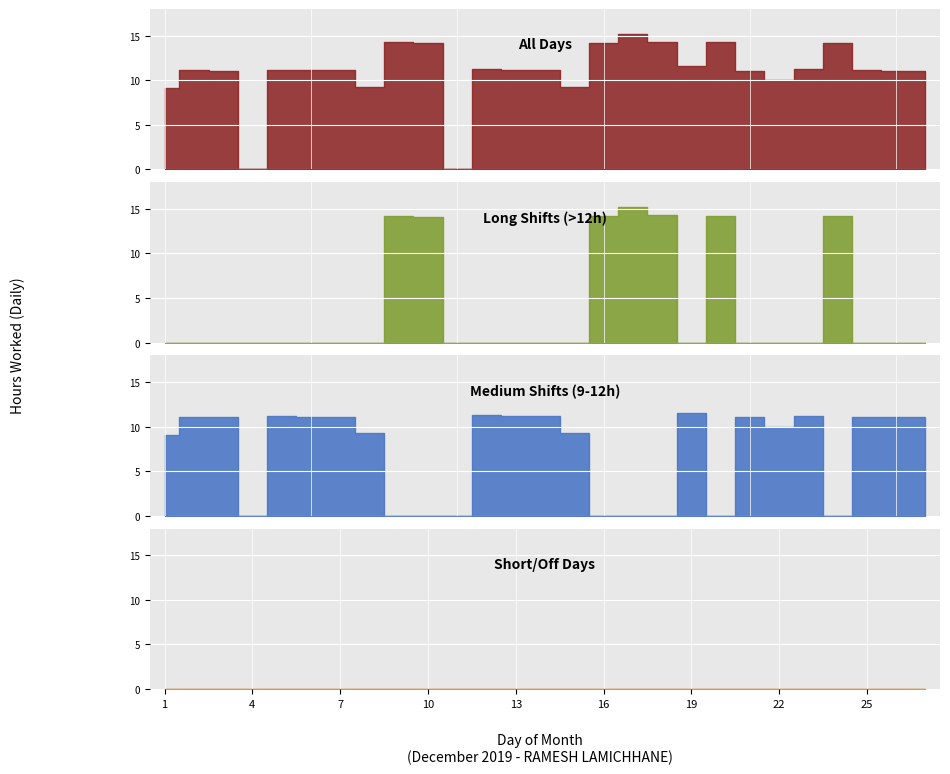

True or false: Low Hours and Regular Hours cross at least once.

False